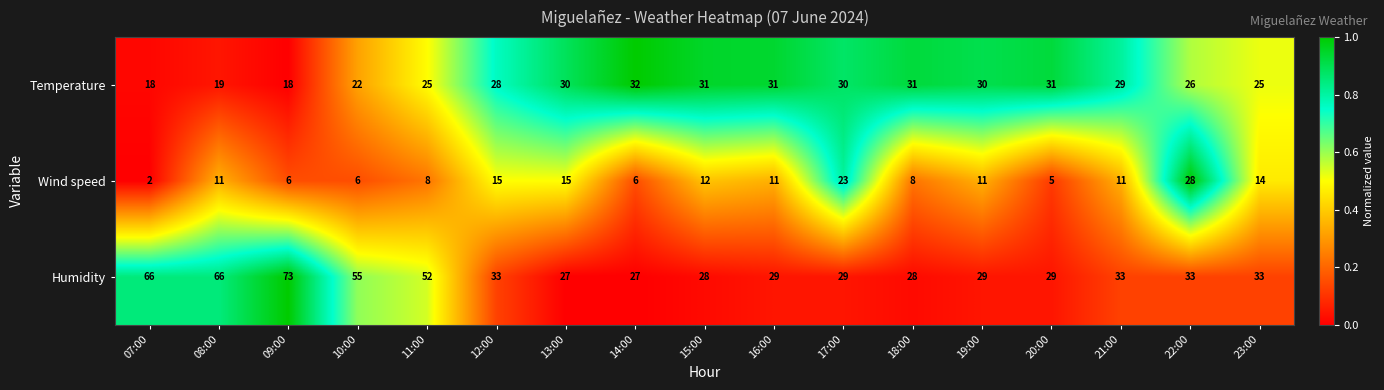

How many data points in Temperature are less than 29?

8